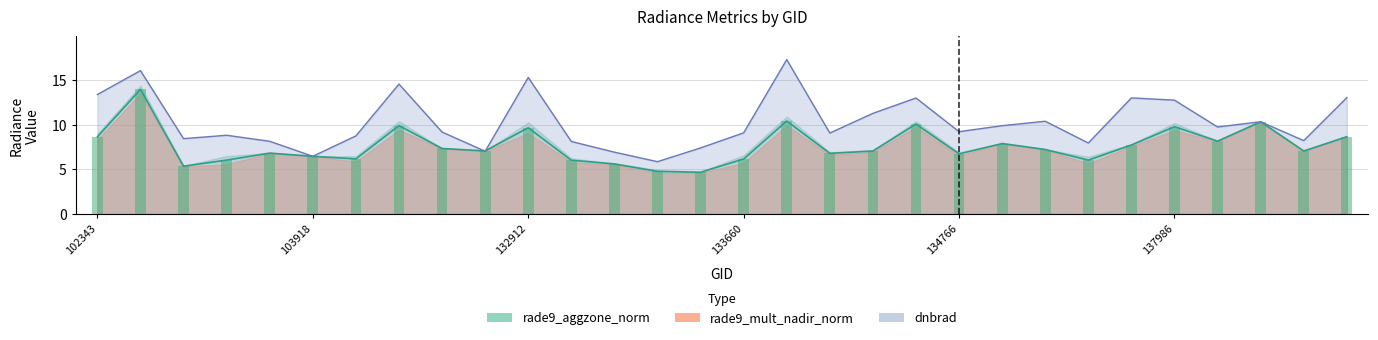

What is the spread (max minus min) of values at 138174?

1.6